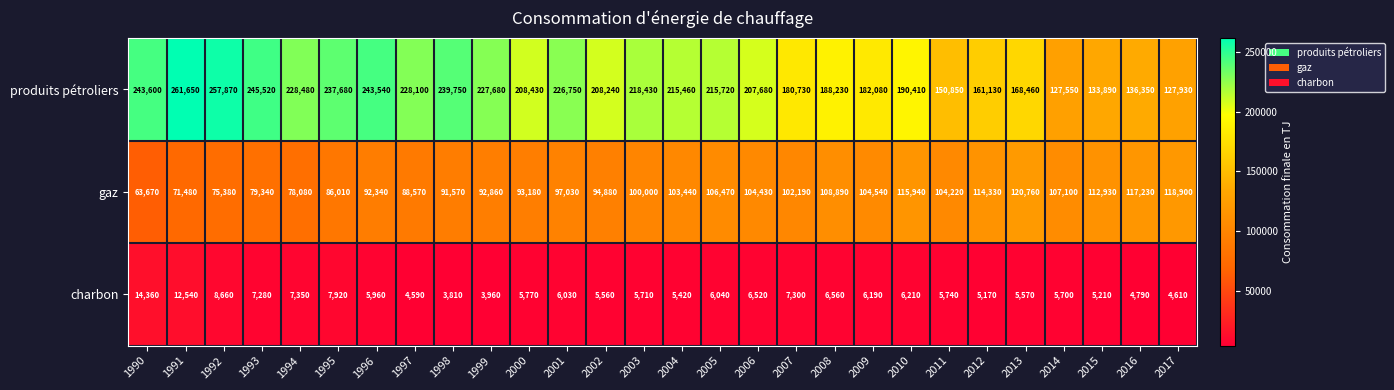

Which series has the widest spread of values?

produits pétroliers